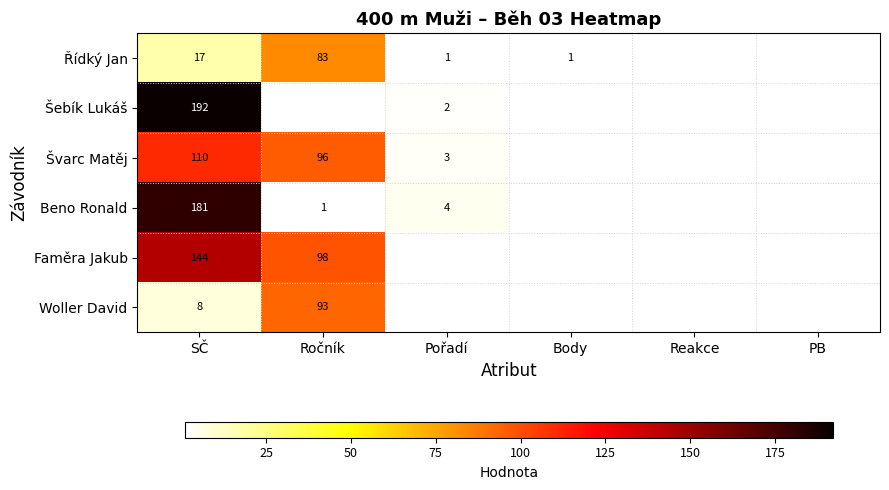

At which category is the sum across all series the highest?

SČ